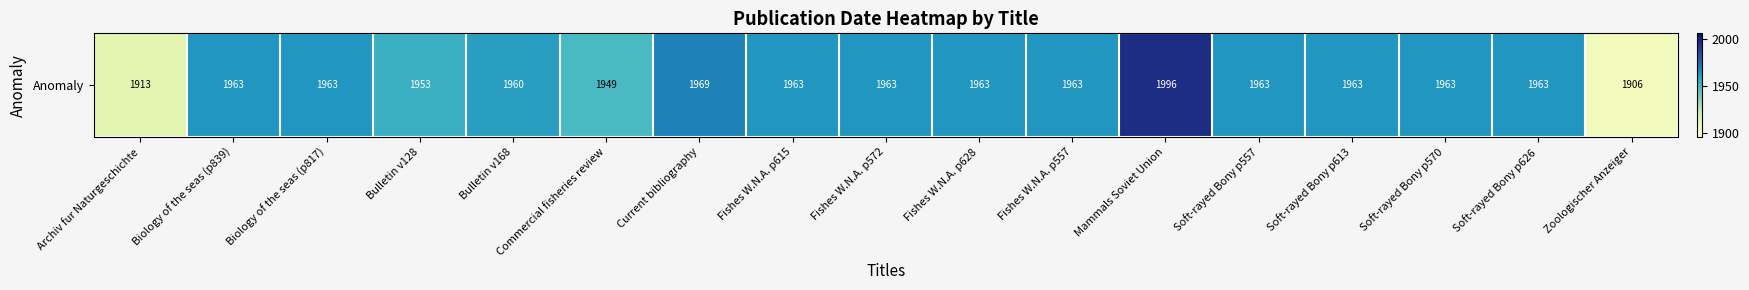

Reading left to right, extract all data points from this chart.

Archiv fur Naturgeschichte=1913	Biology of the seas (p839)=1963	Biology of the seas (p817)=1963	Bulletin v128=1953	Bulletin v168=1960	Commercial fisheries review=1949	Current bibliography=1969	Fishes W.N.A. p615=1963	Fishes W.N.A. p572=1963	Fishes W.N.A. p628=1963	Fishes W.N.A. p557=1963	Mammals Soviet Union=1996	Soft-rayed Bony p557=1963	Soft-rayed Bony p613=1963	Soft-rayed Bony p570=1963	Soft-rayed Bony p626=1963	Zoologischer Anzeiger=1906